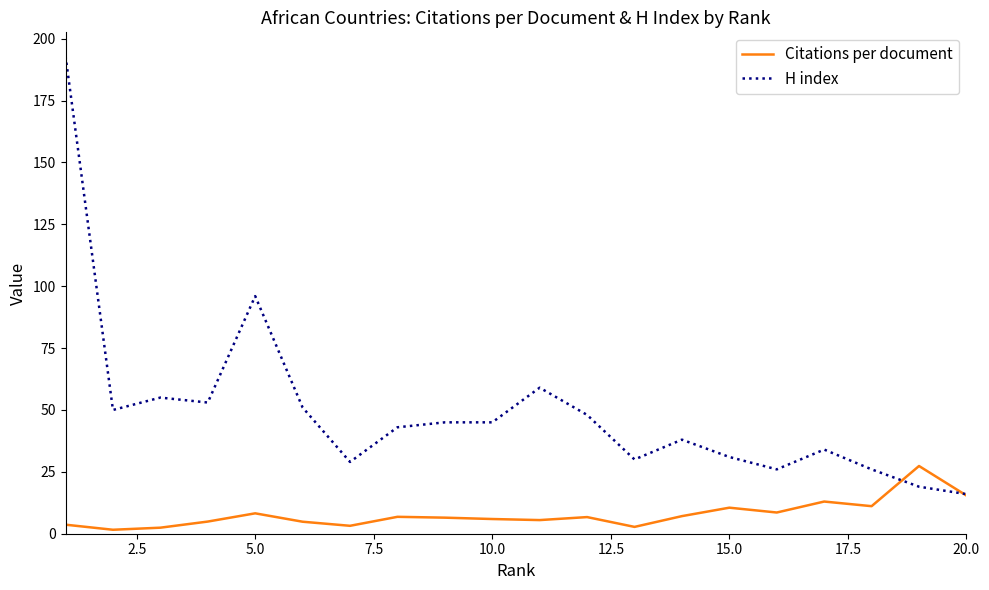

Which series has the widest spread of values?

H index